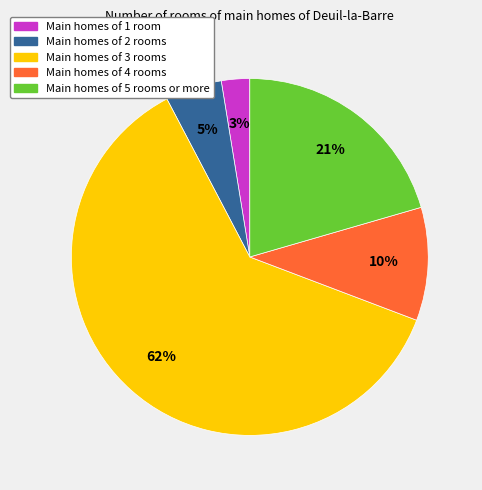

To the nearest percent, what portion does Main homes of 5 rooms or more represent?

21%